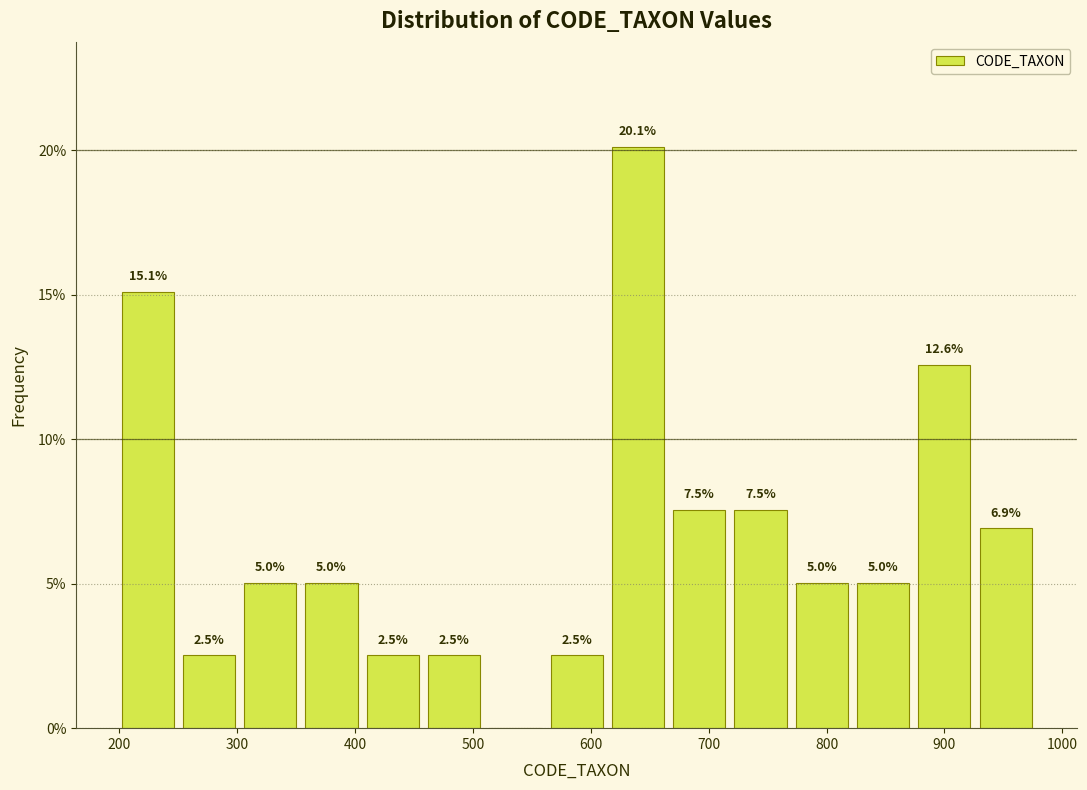

Over which range of the x-axis is the bar tallest?

614 to 666